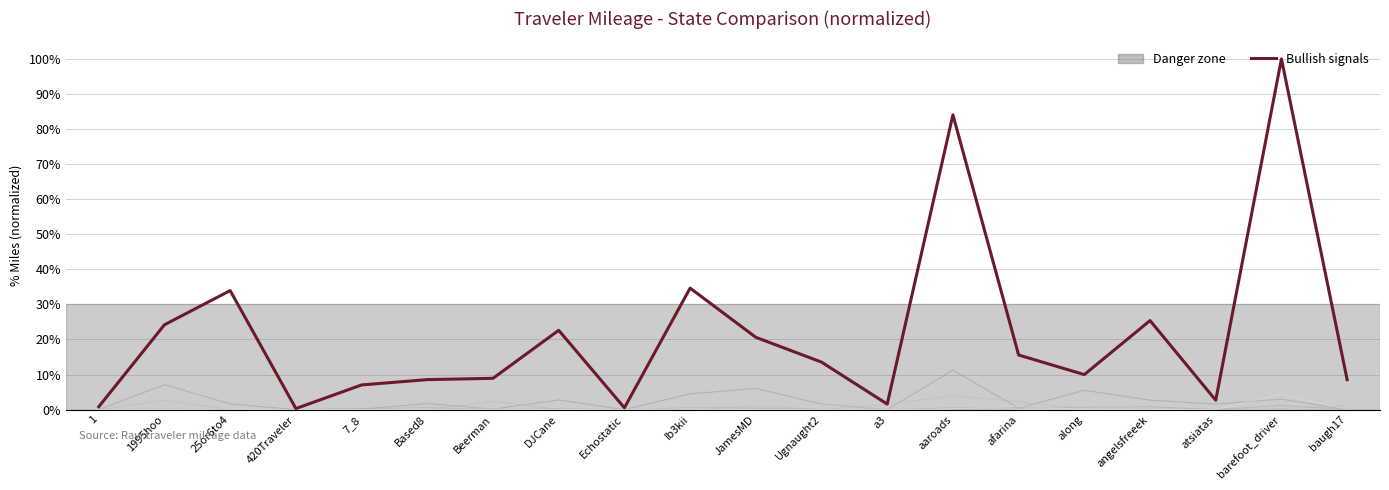

Does the chart display data point markers on the line(s)?

No